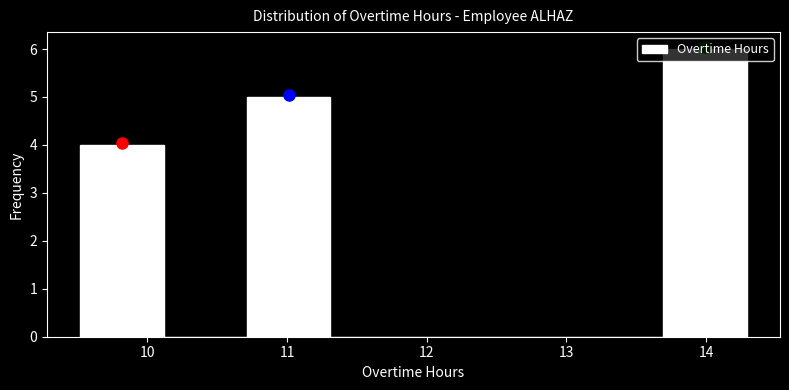

What is the height of the bar covering 9.5 to 10.1 on the x-axis? Neither the bar edges nor the heights are printed on the chart, so give them approximately, as read against the axes.

4